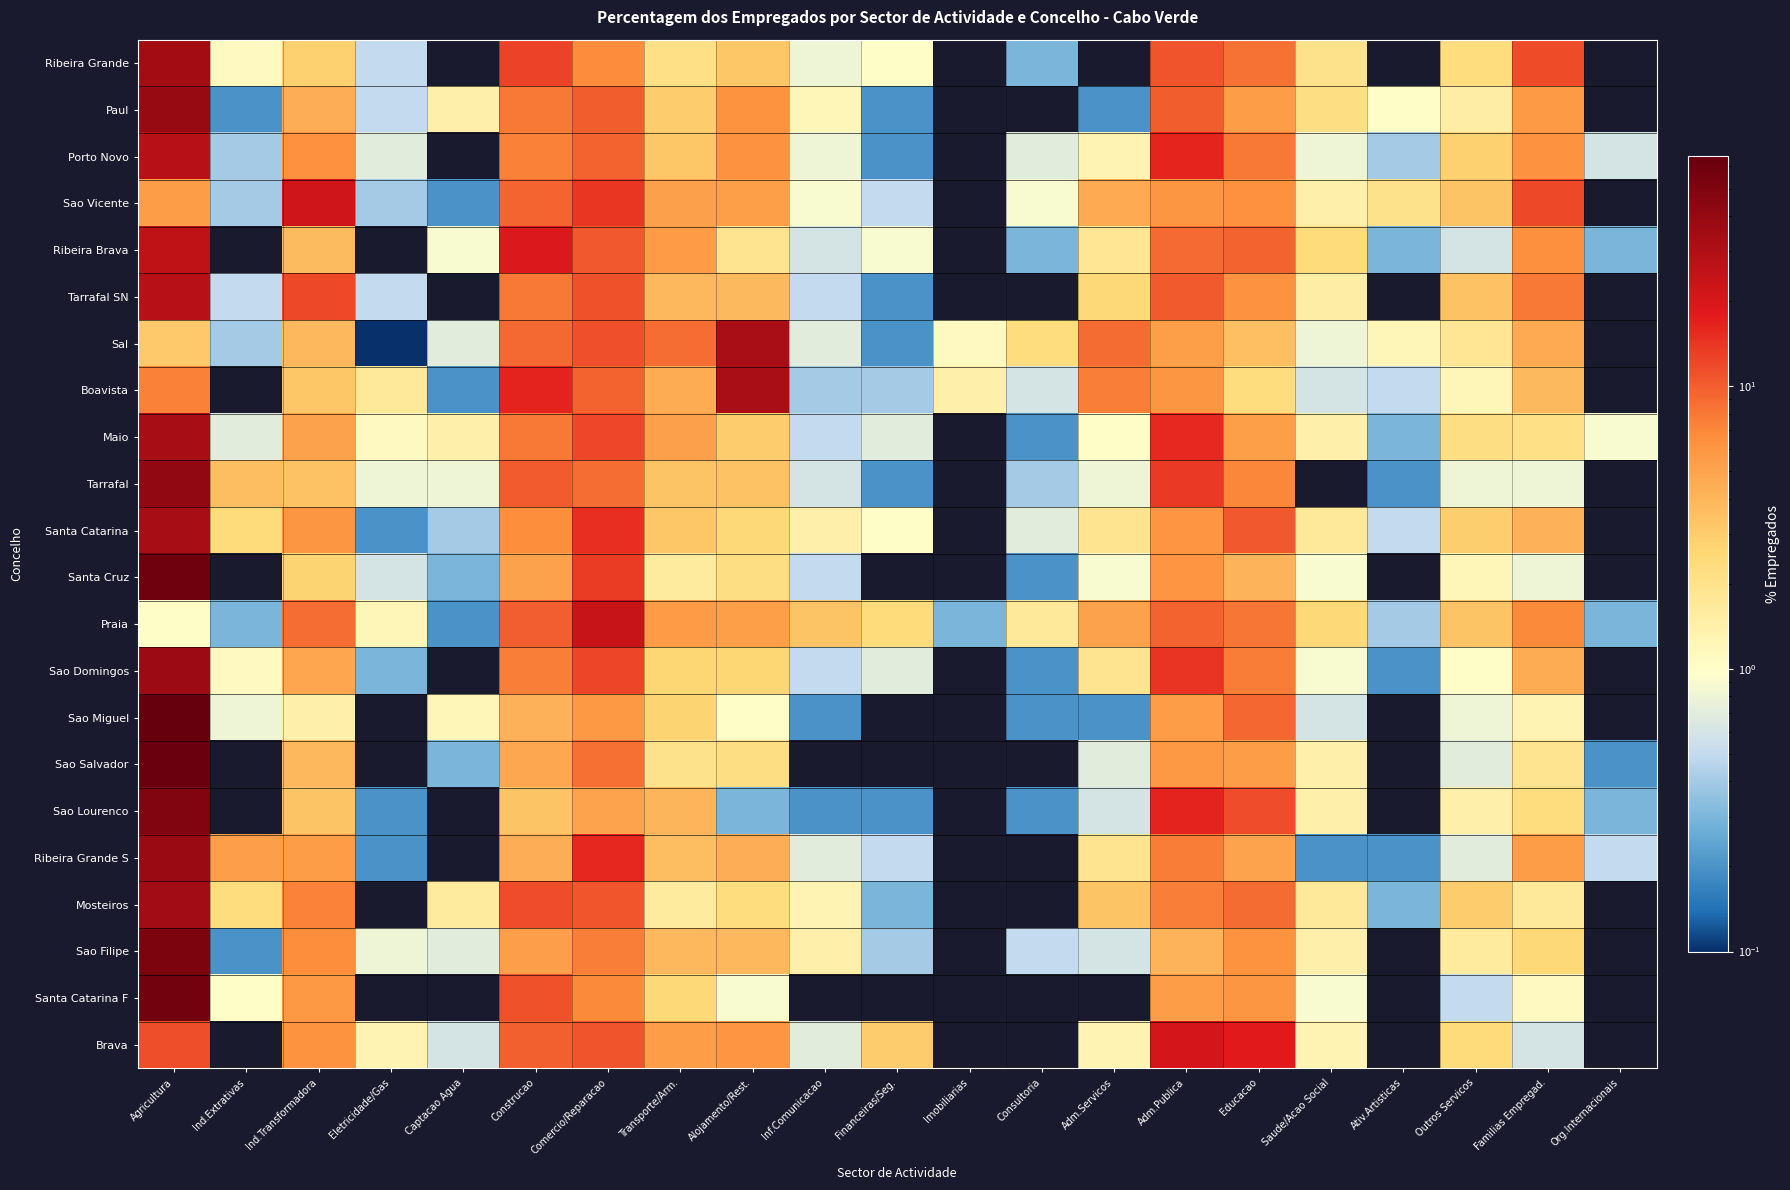

At Consultoria, list the series in order from largest to smallest.

Sal, Praia, Sao Vicente, Porto Novo, Santa Catarina, Boavista, Sao Filipe, Tarrafal, Ribeira Grande, Ribeira Brava, Maio, Santa Cruz, Sao Domingos, Sao Miguel, Sao Lourenco, Paul, Tarrafal SN, Sao Salvador, Ribeira Grande S, Mosteiros, Santa Catarina F, Brava